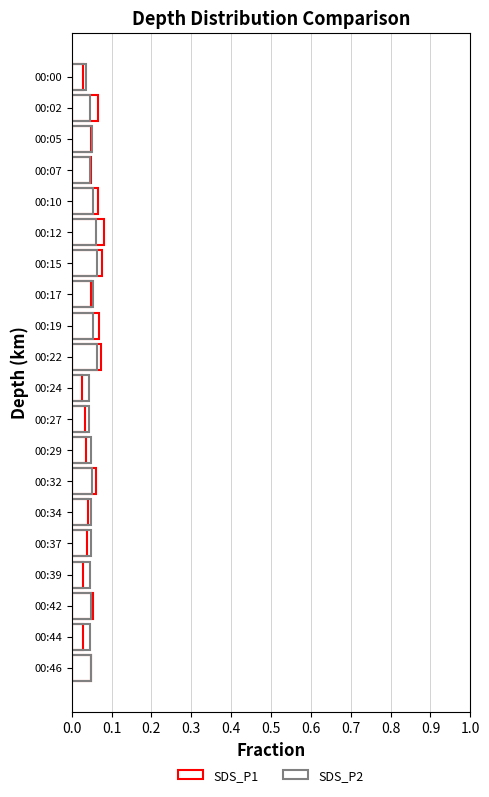

What is the total value across all series at 00:24?

0.1